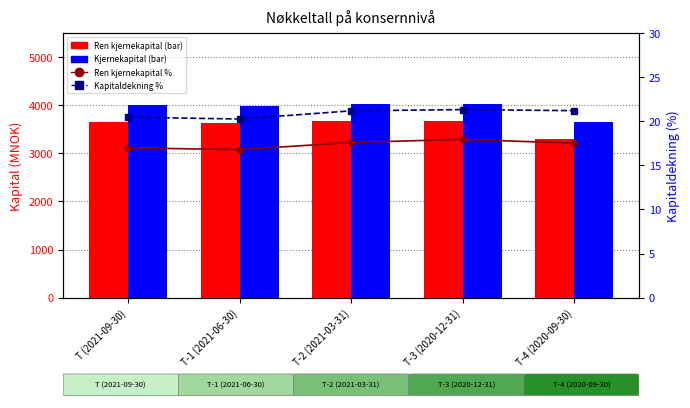

What is the sum of all Kapitaldekning % values?

104.5